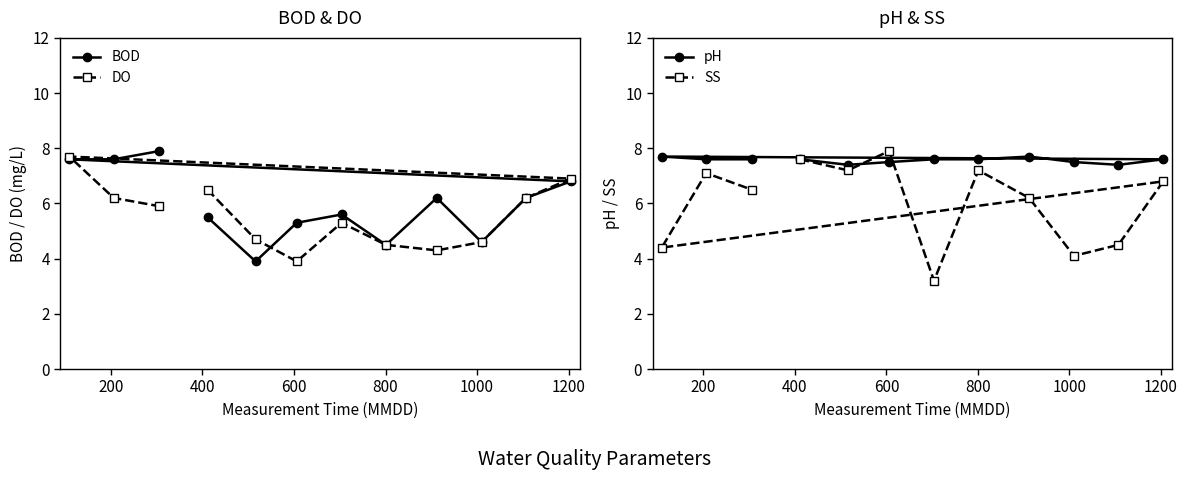

What is the average value of the pH series?

7.6